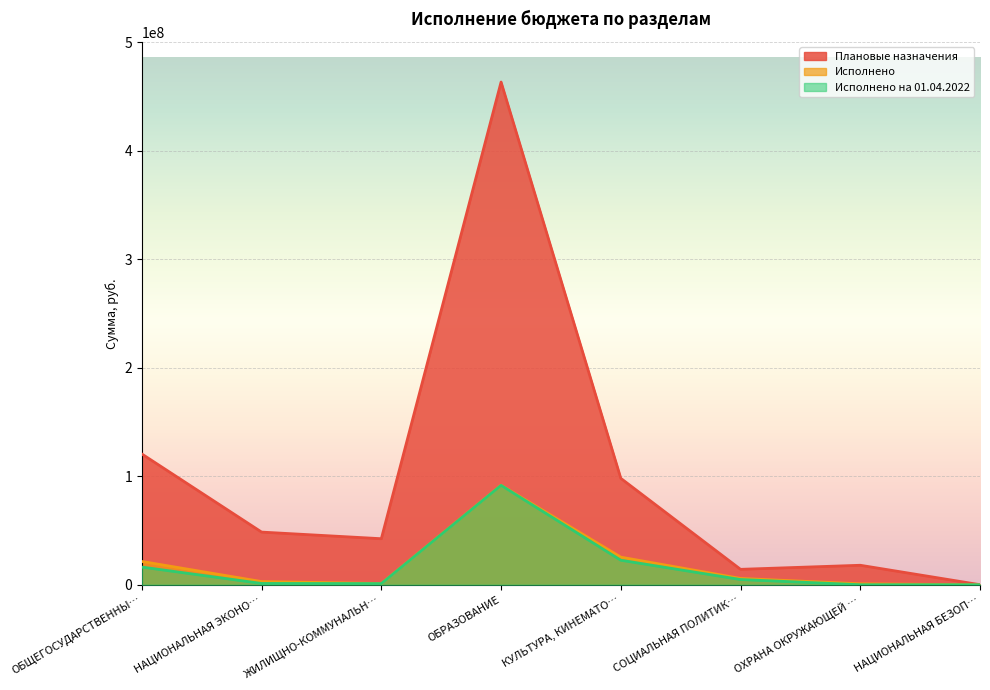

How many data points in Исполнено are less than 5813237?

4